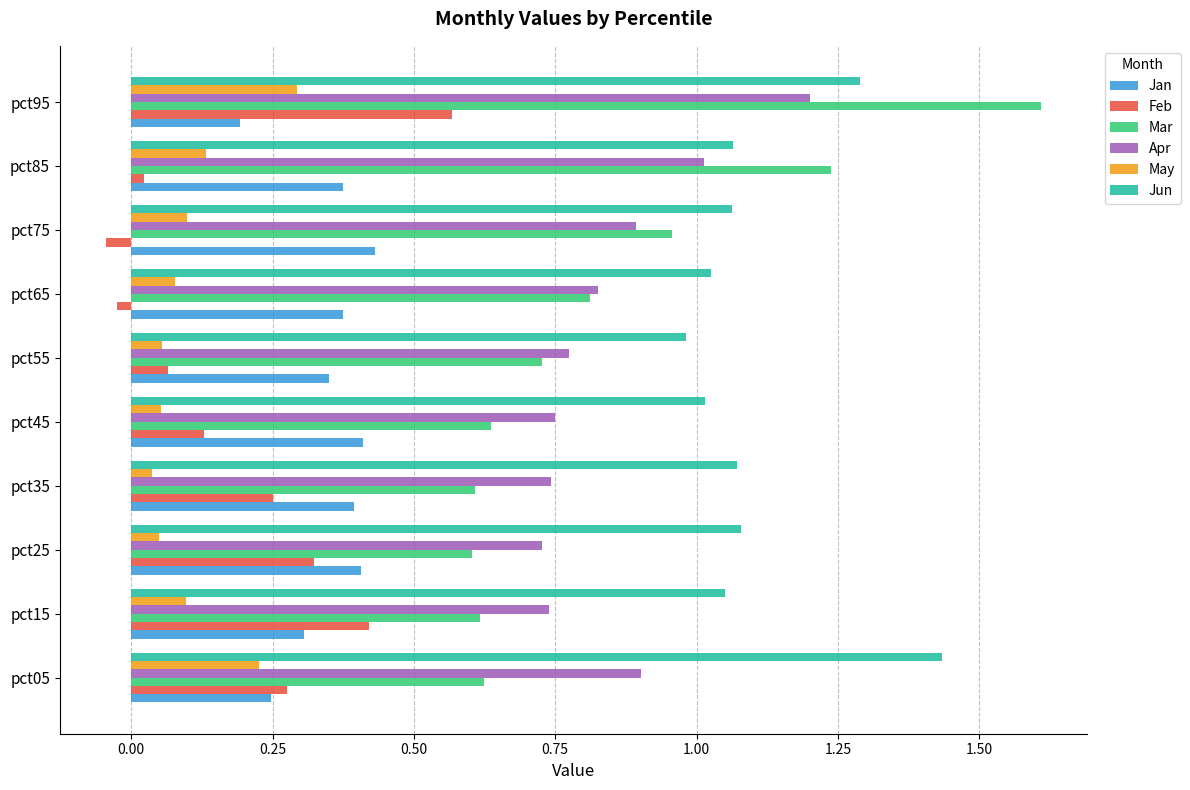

What is the sum of all Jun values?

11.1